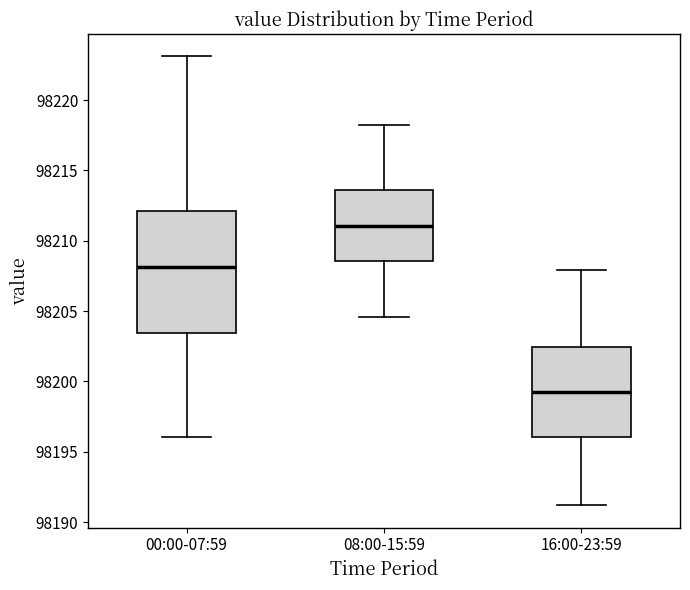

Where is the upper edge of the box for 16:00-23:59 on the y-axis? The values are not printed on the chart, so give them approximately, as read against the axis.

98202.5